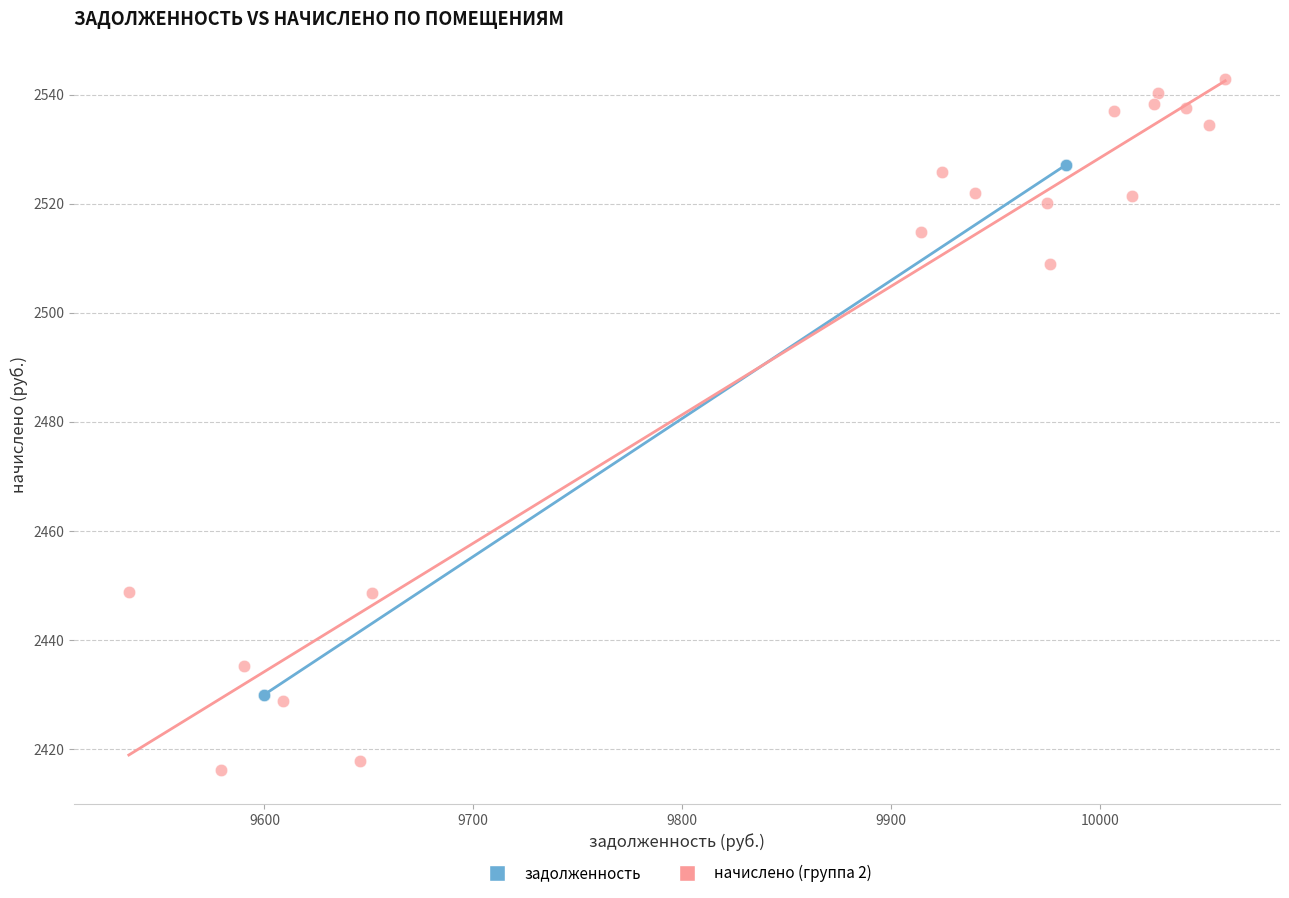

Which series has the widest spread of Y values?

начислено (группа 2)